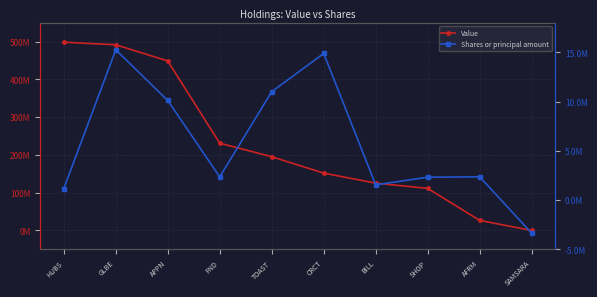

In Shares or principal amount, how many points are higher than both neighbors (excluding endpoints)?

3